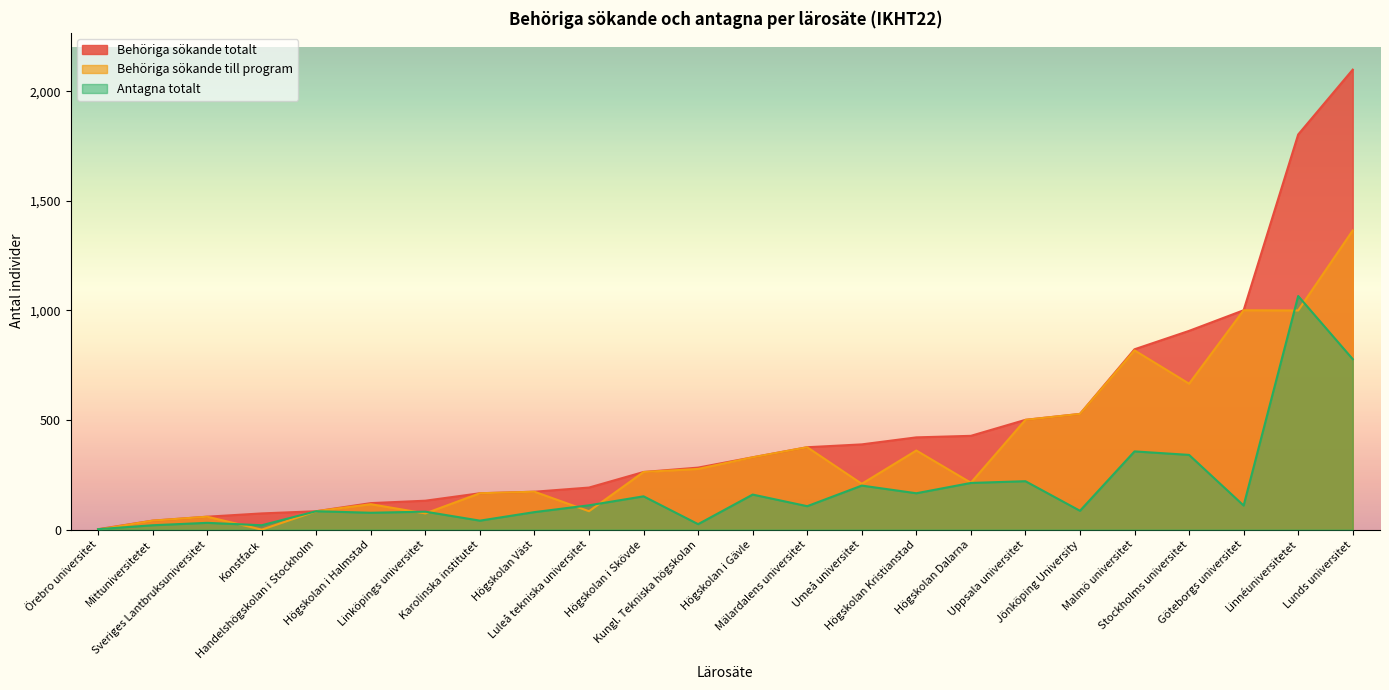

Which series has the largest total across all categories?

Behöriga sökande totalt